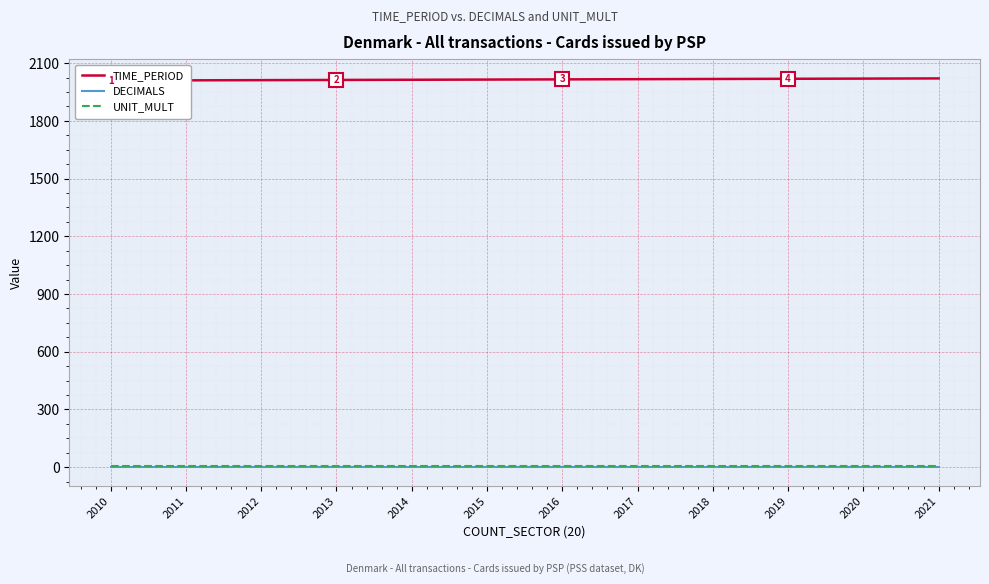

What is the minimum value shown in the chart?

3